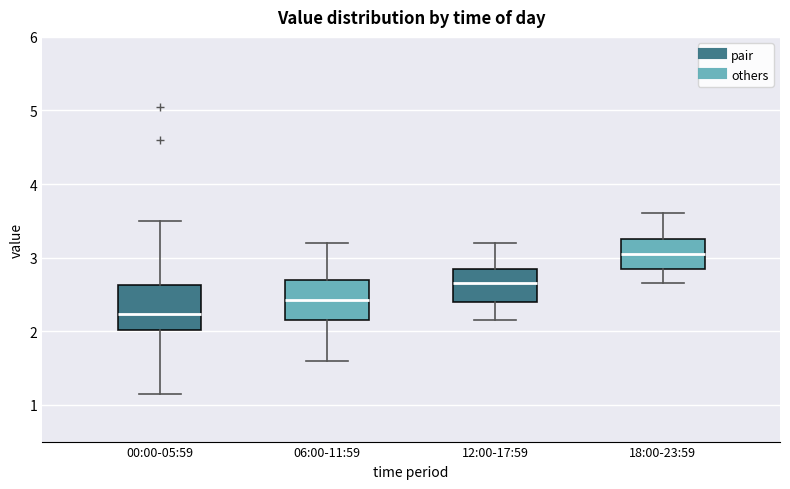

Where does the median line of the box for 00:00-05:59 sit on the y-axis? The values are not printed on the chart, so give them approximately, as read against the axis.

2.2